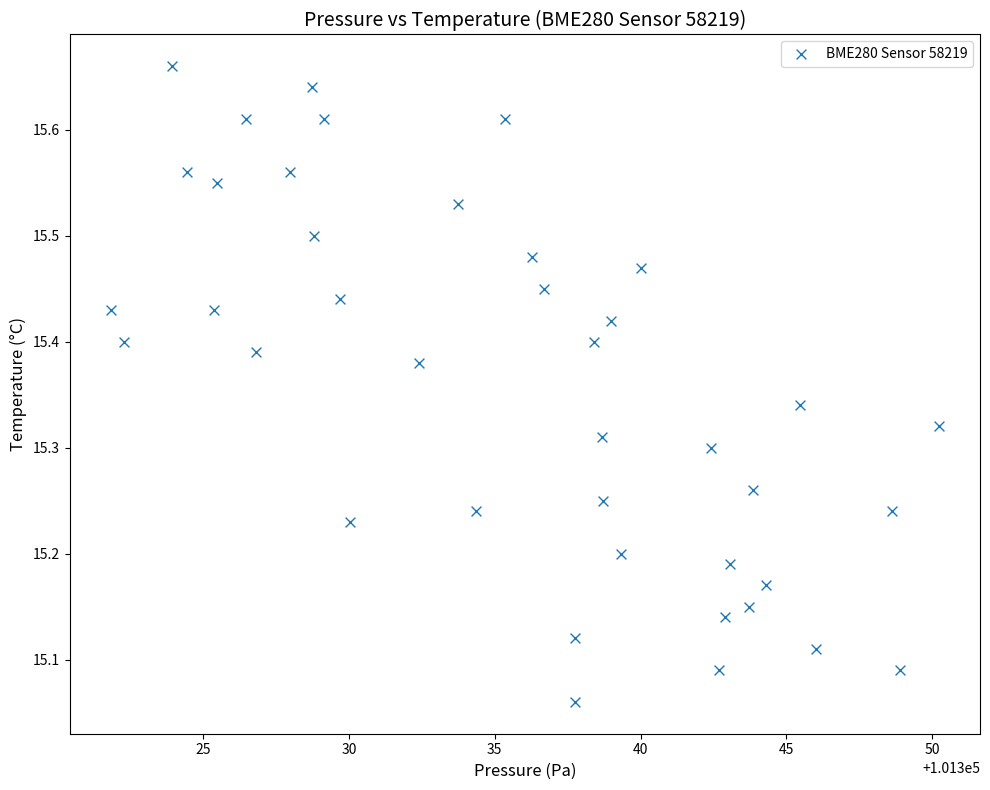

What is the range of Y values (max minus min)?

0.6